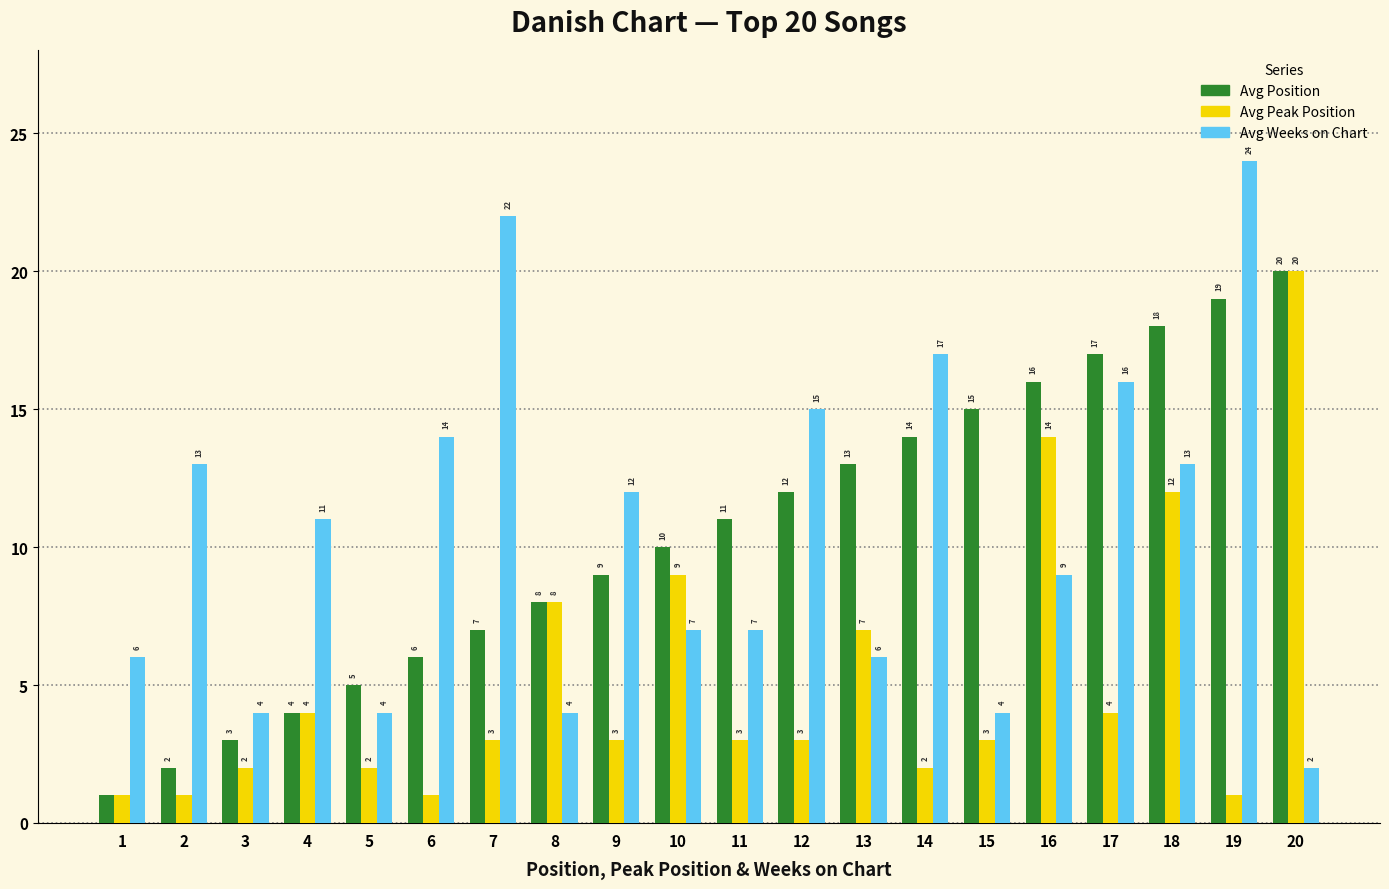

What is the difference between the maximum and minimum values in the Avg Weeks on Chart series?

22